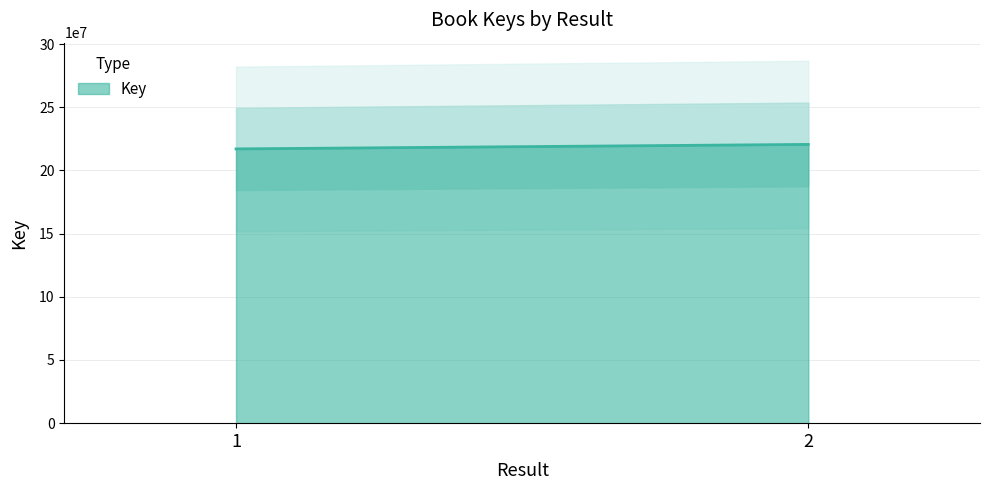

How many lines are shown in the chart?

1